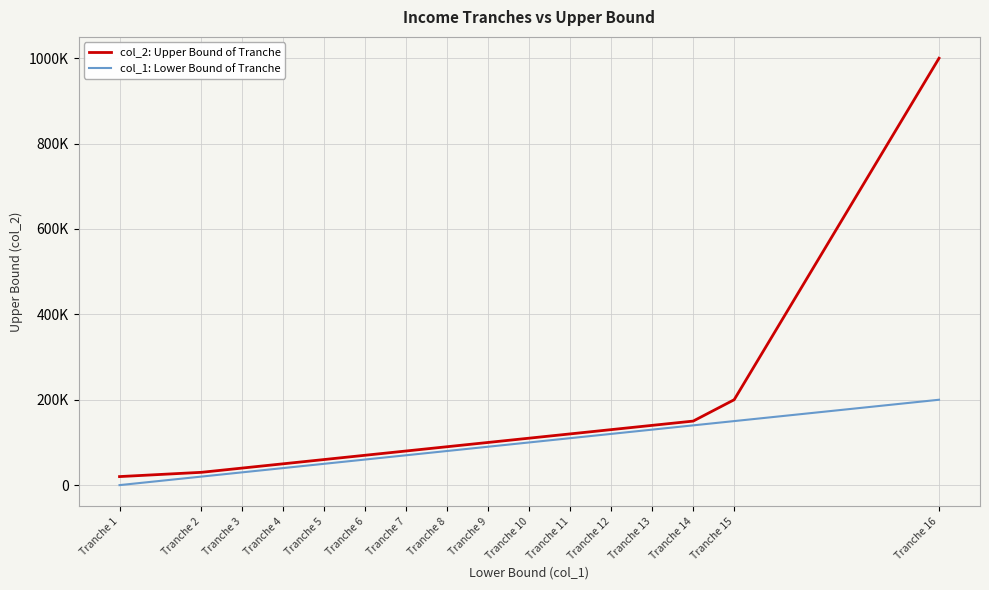

At which label does col_1: Lower Bound of Tranche first exceed 90001?

Tranche 10